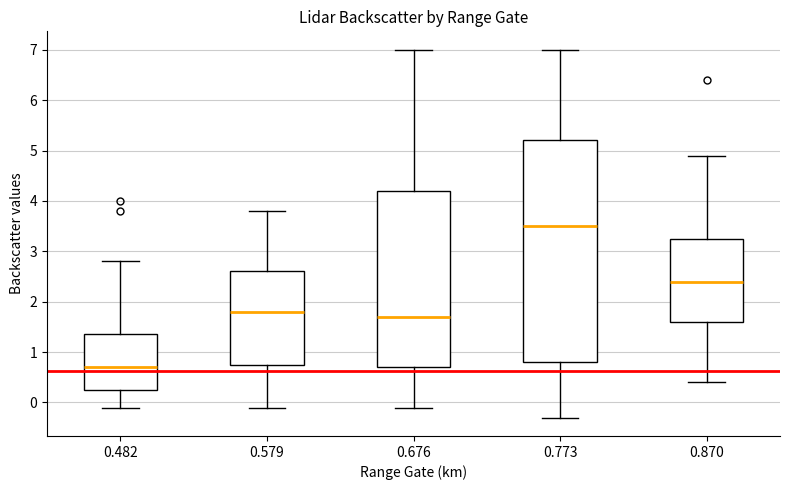

Which box is the tallest, from its lower edge to its upper edge?

0.773